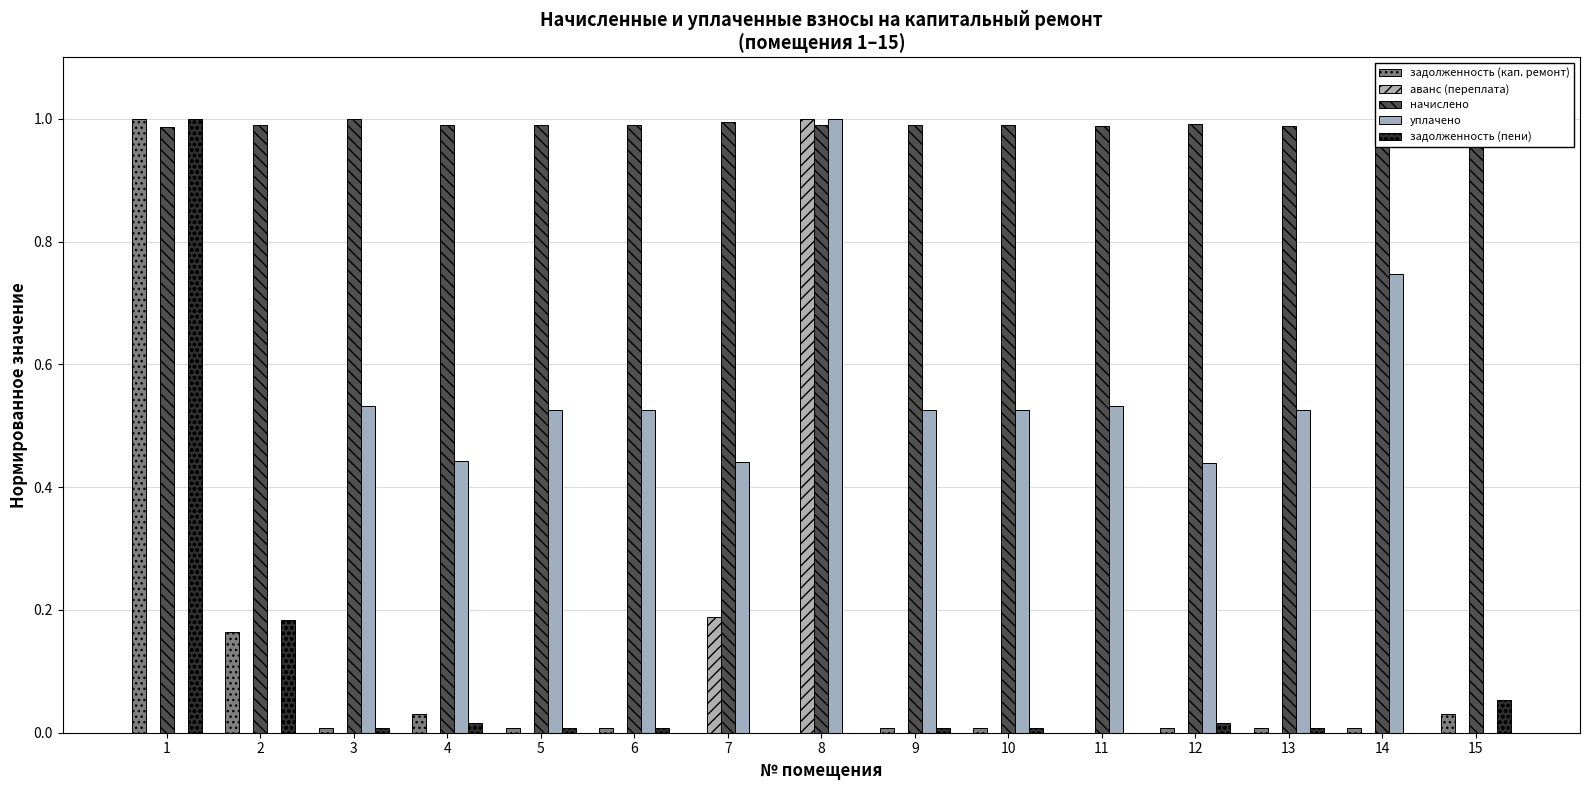

The задолженность (кап. ремонт) series shows 0.0 at 11. True or false?

True